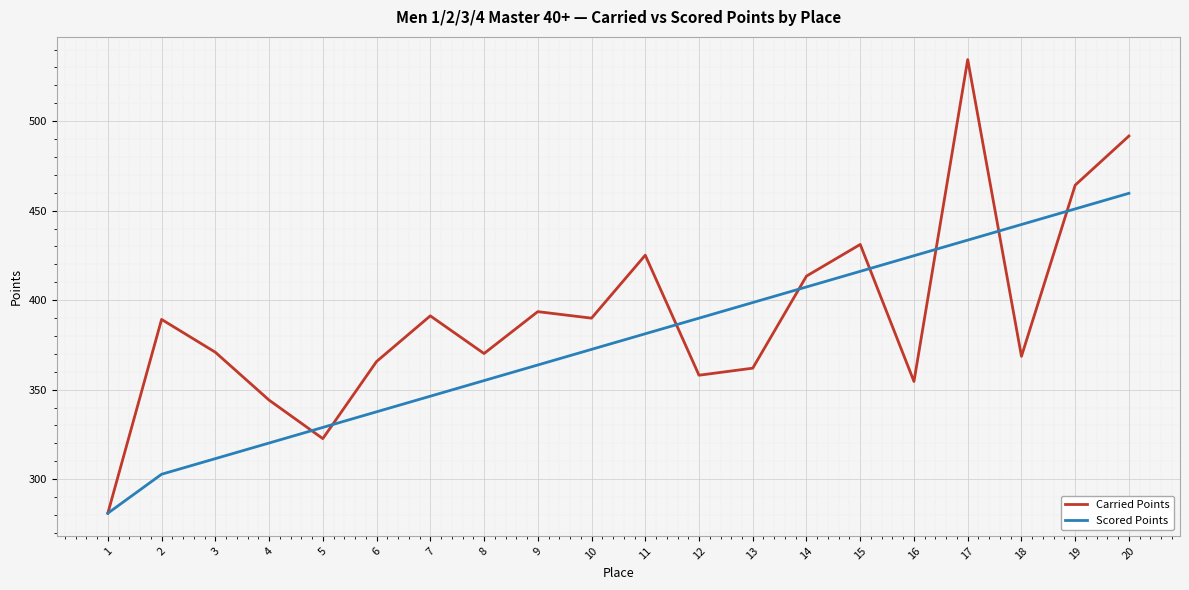

Which label corresponds to the largest value in the chart?

17